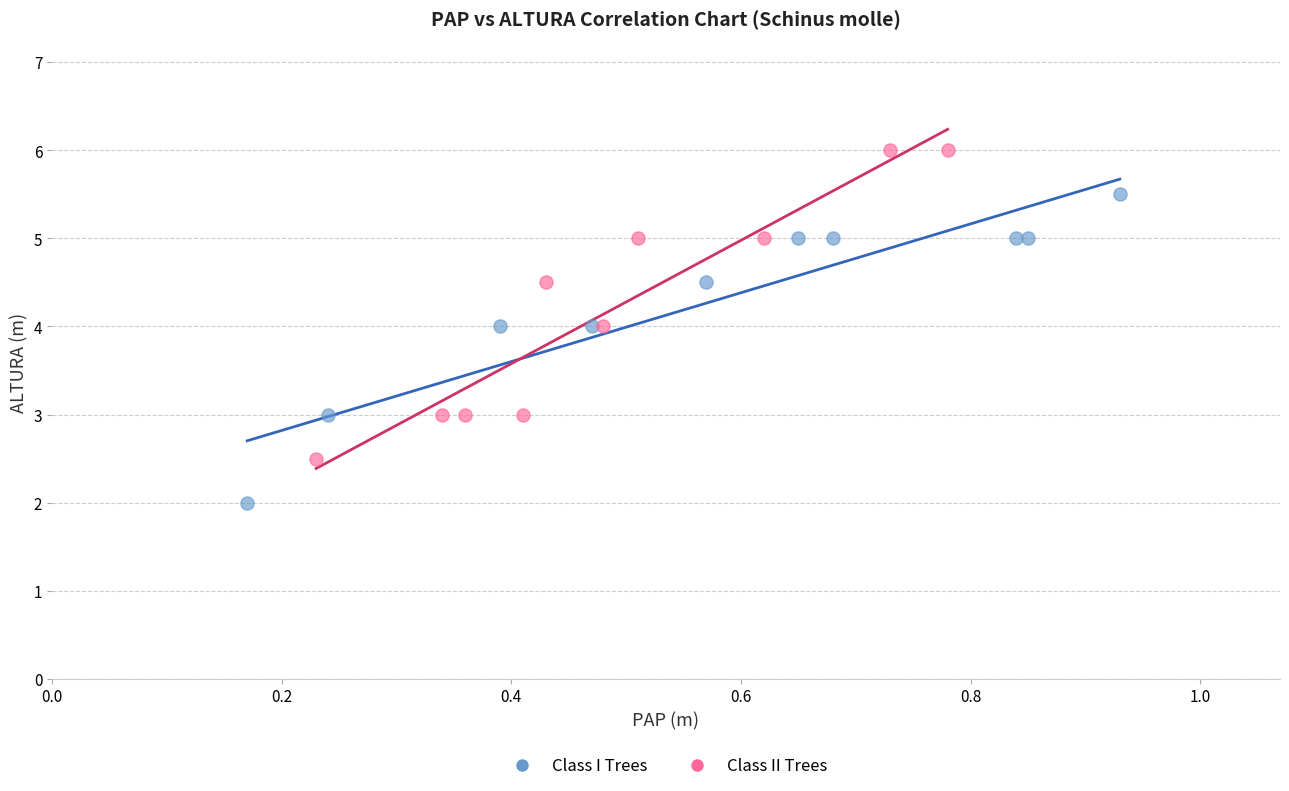

What are all the series names shown in the legend?

Class I Trees, Class II Trees